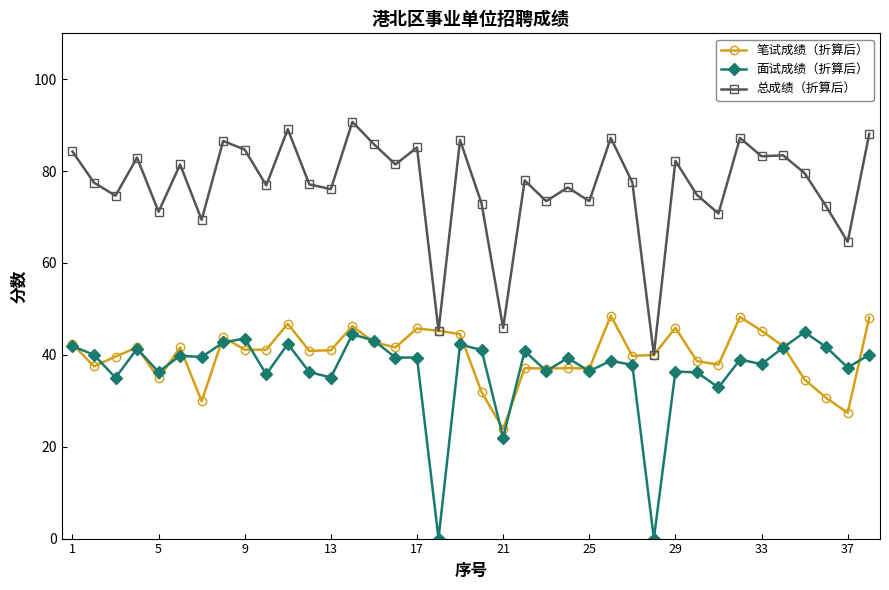

At how many categories does at least one series exceed 3?

38